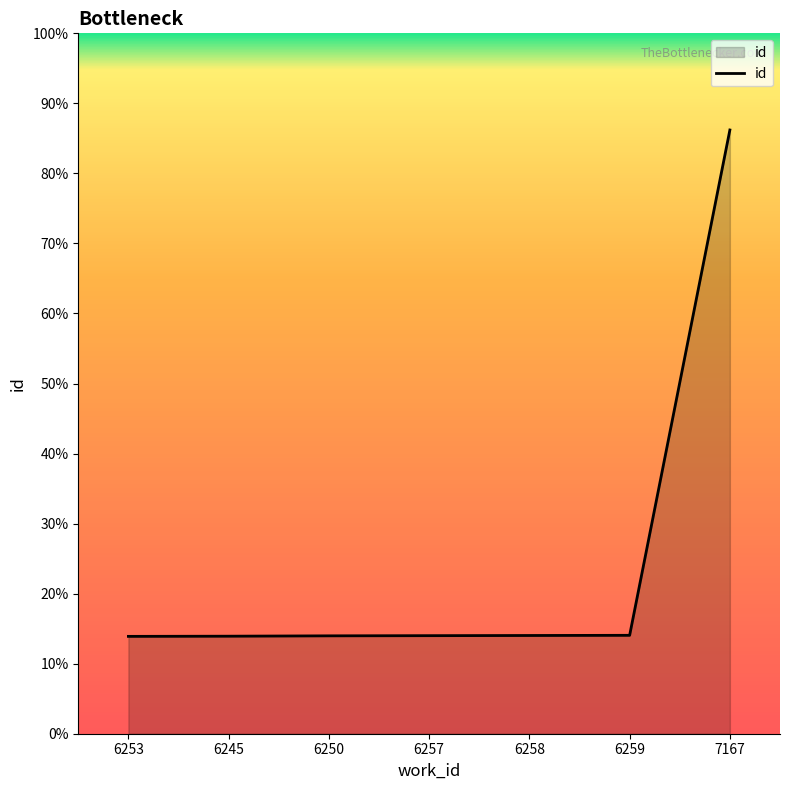

What is the label of the 1st point from the left?

6253